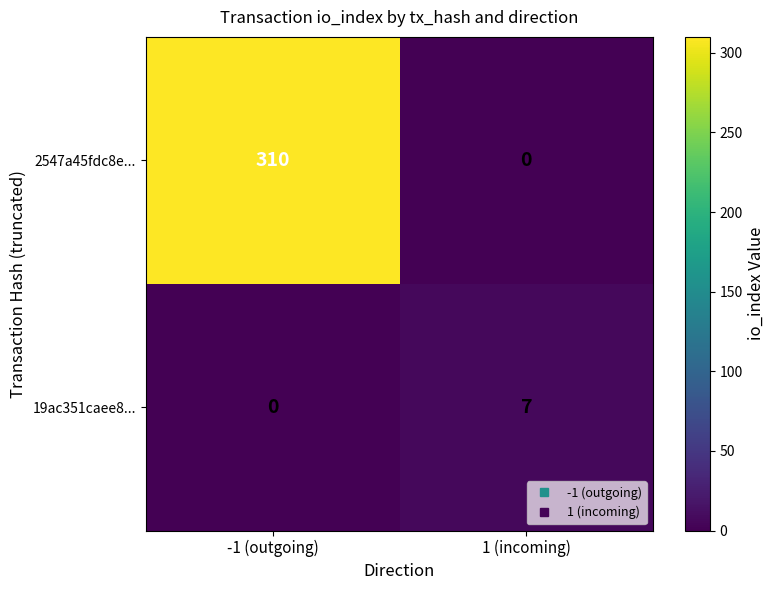

Rank the series by their average value, from lowest to highest.

19ac351caee8..., 2547a45fdc8e...